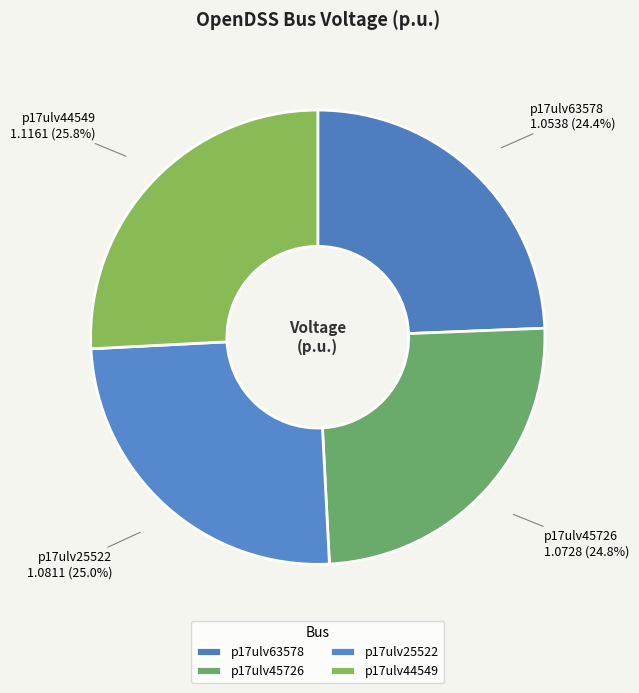

What is the ratio of the value at p17ulv45726 to the value at p17ulv44549?

1.0